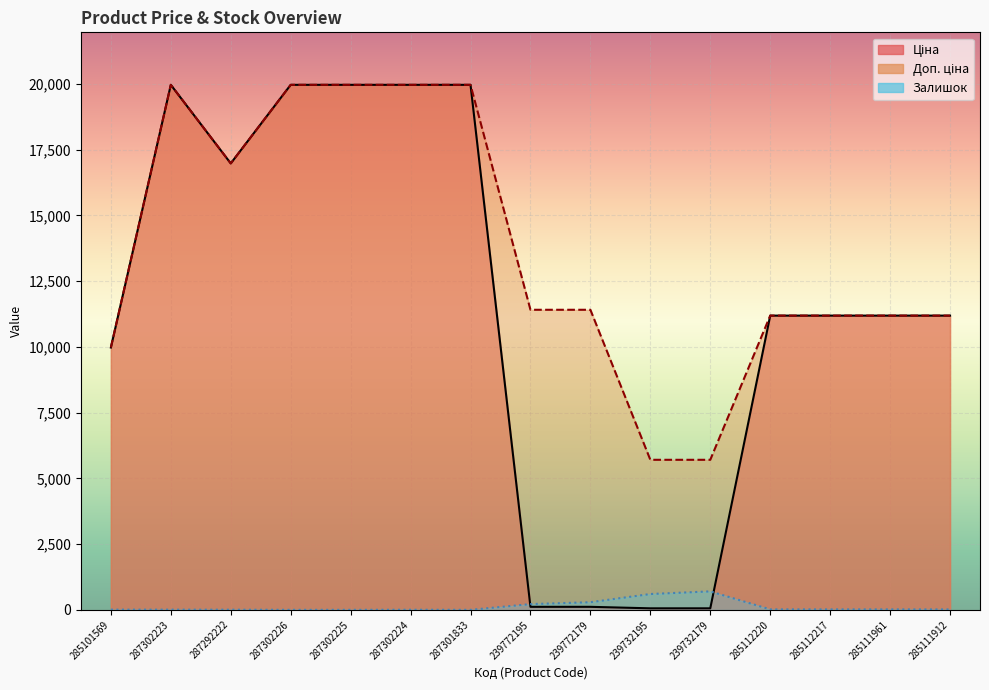

After their last crossing, which series has the higher values: Залишок or Ціна?

Ціна